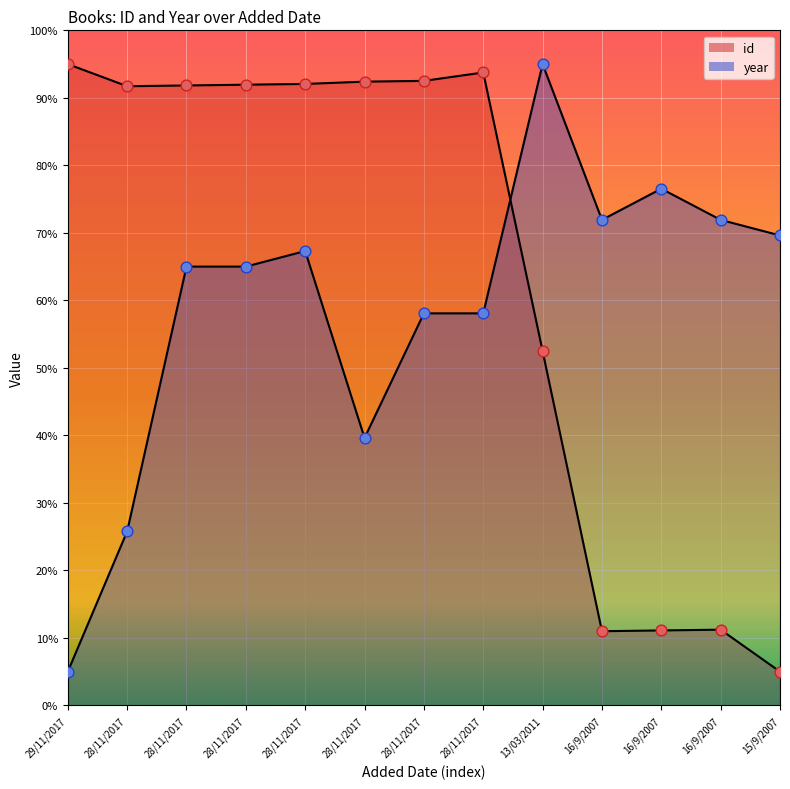

What are all the series names shown in the legend?

id, year